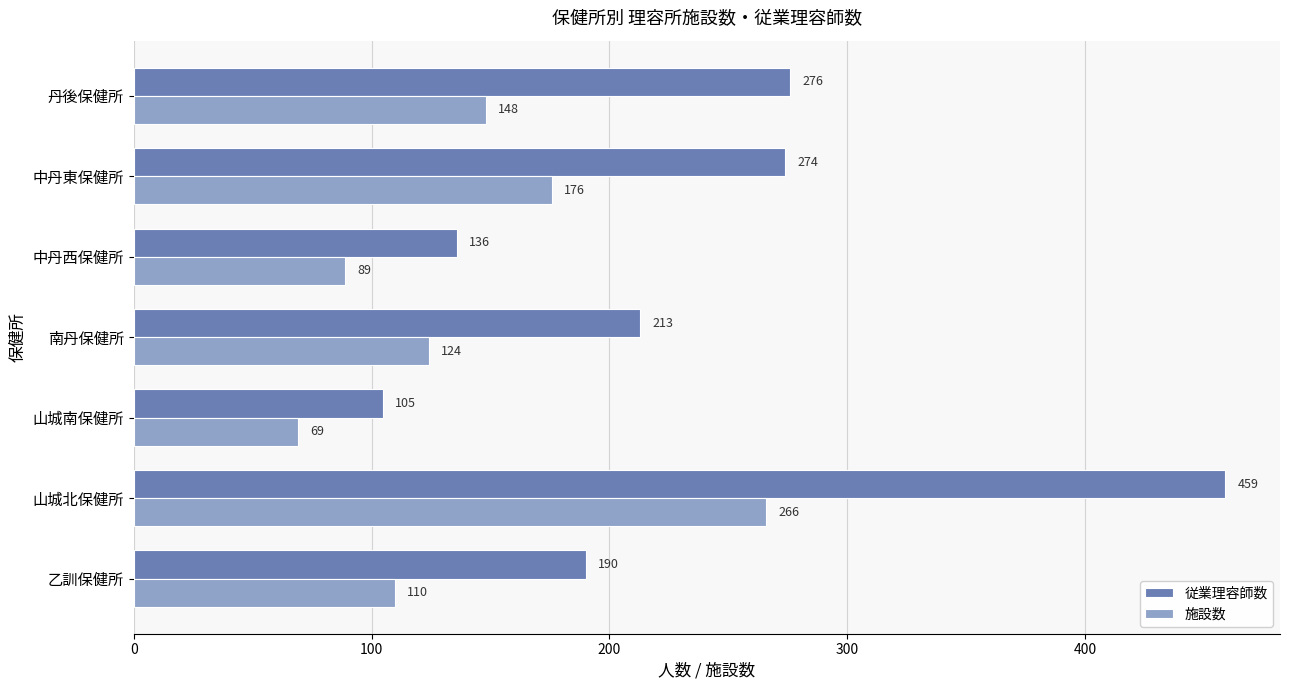

Which series has the widest spread of values?

従業理容師数